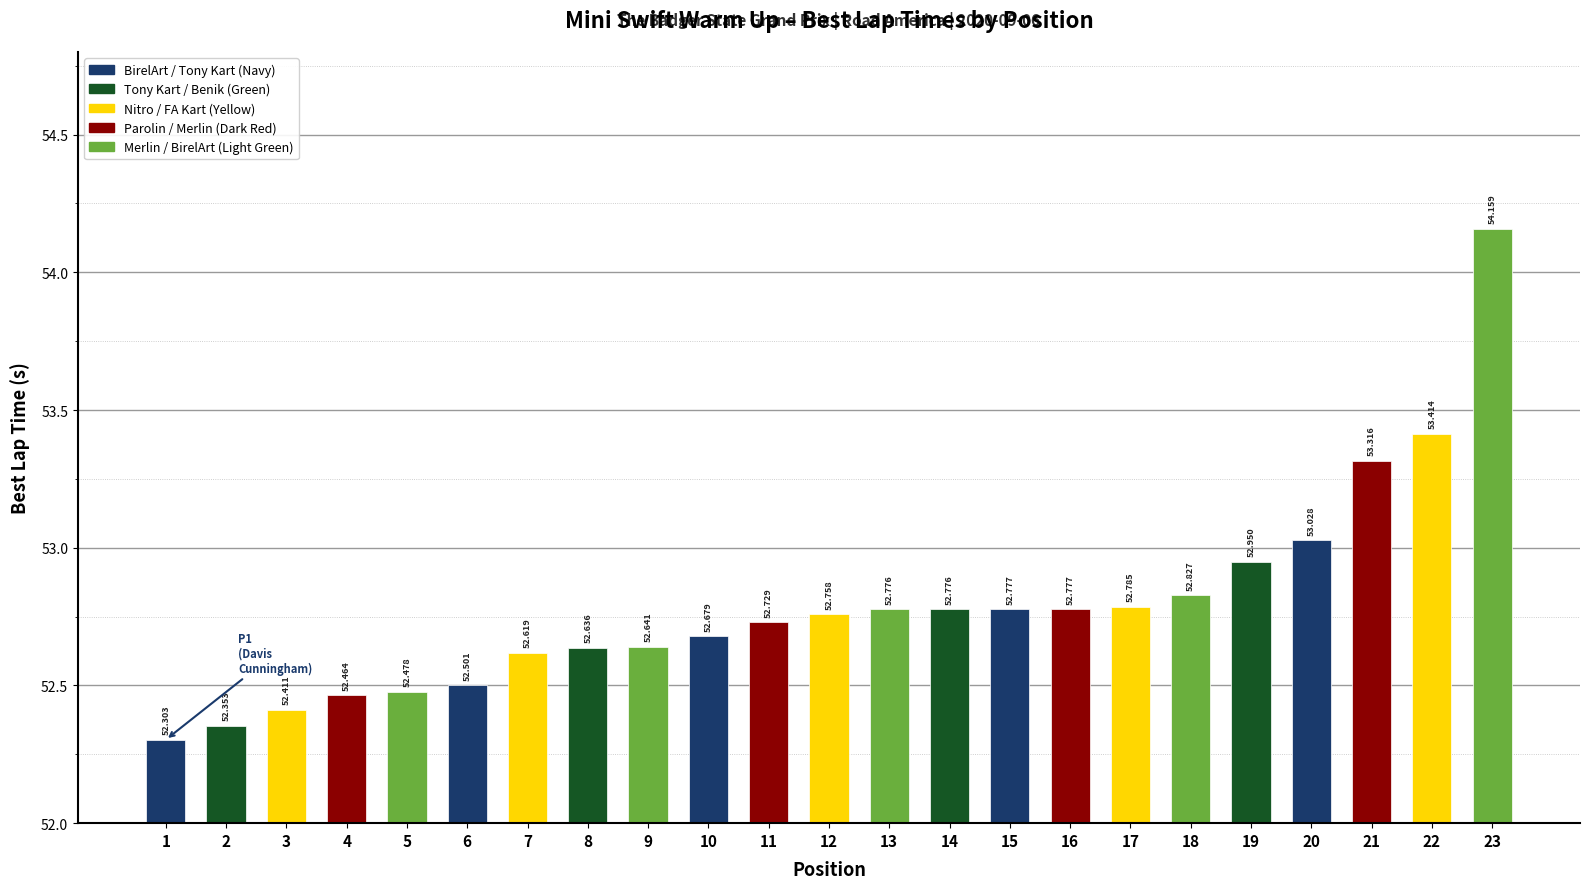

What is the sum of the values at 19 and 11?

105.7